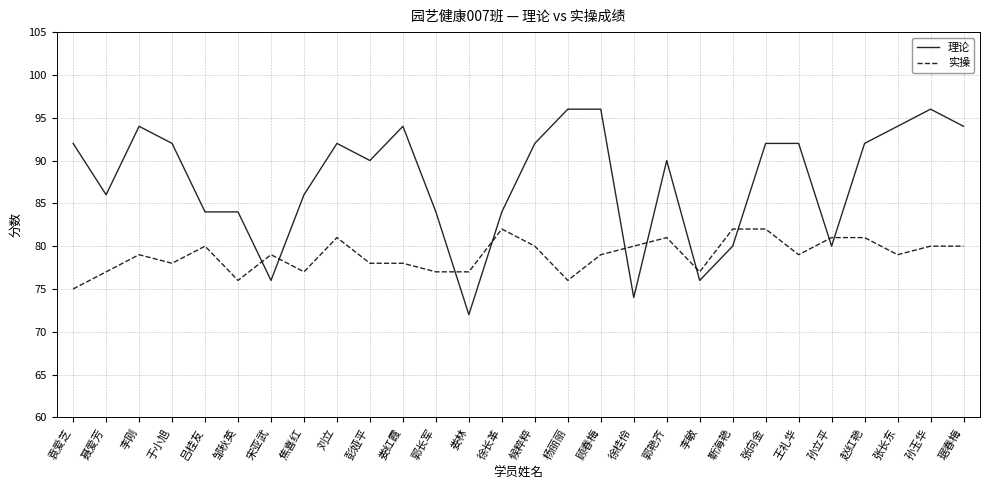

Rank the series by their maximum value, from lowest to highest.

实操, 理论